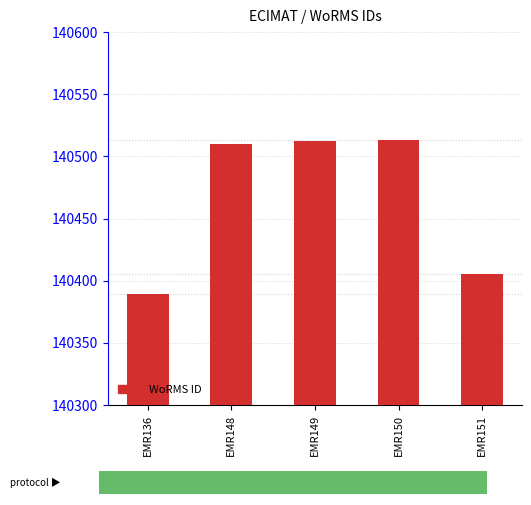

What is the value of the 1st bar from the left?

140389